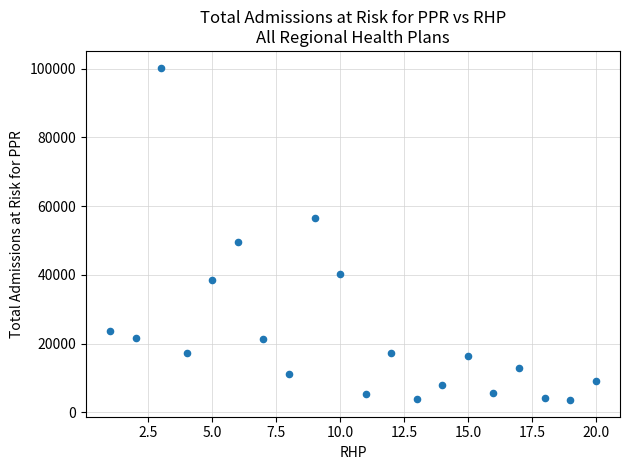

What Y value in the scatter plot is closest to 51916?

49640